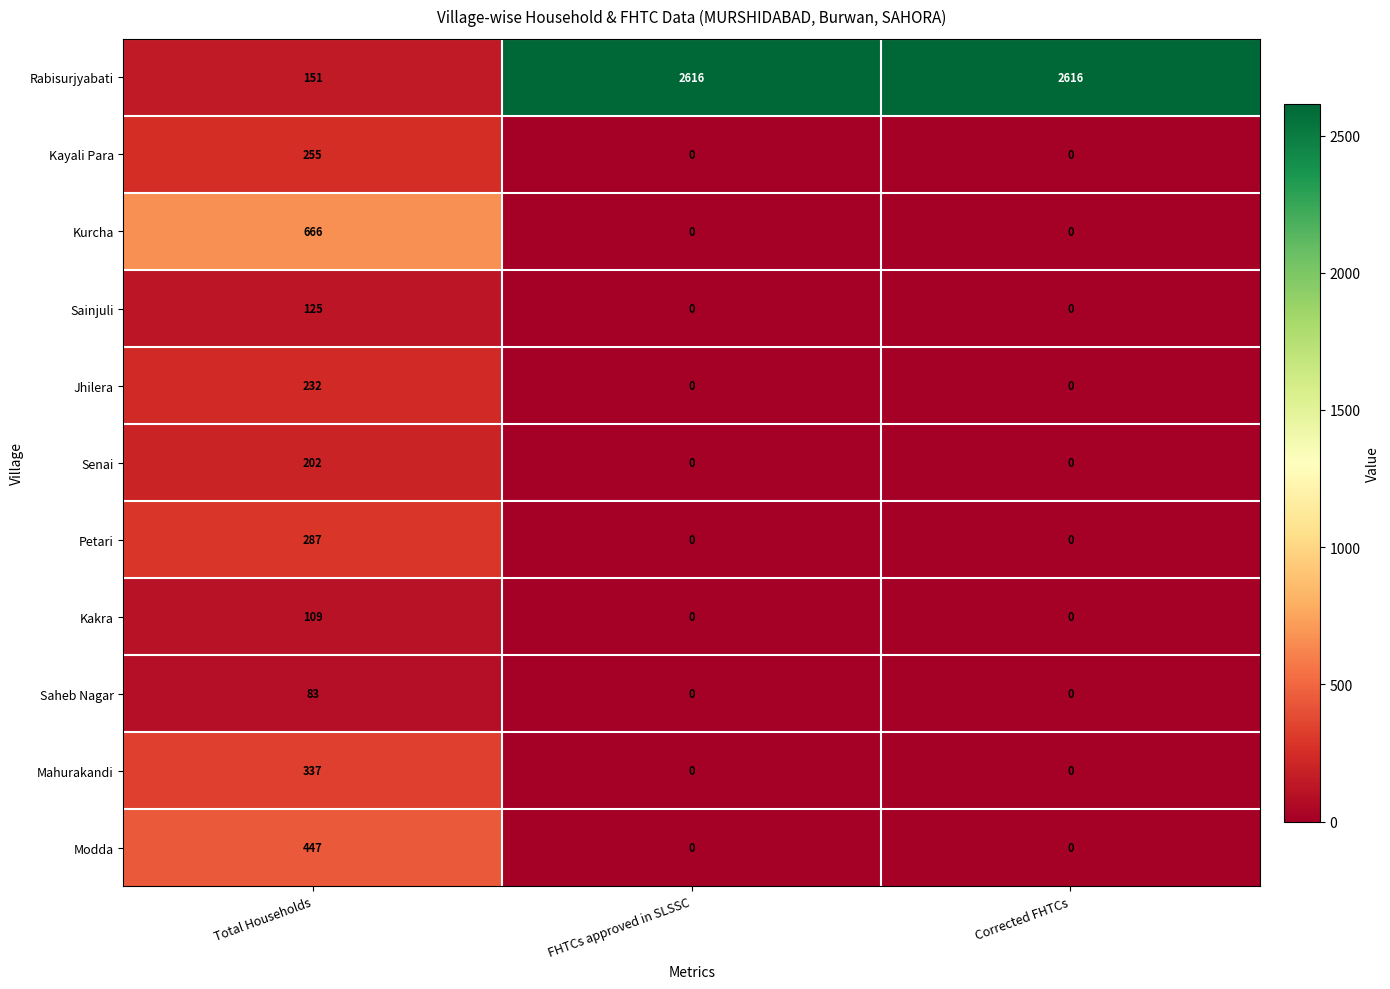

How many series are shown in this chart?

11